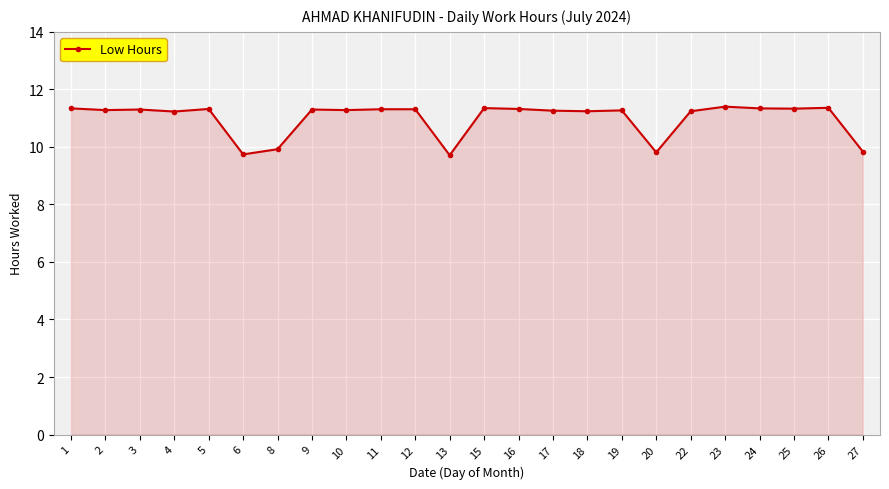

Is it true that the value at 15 is 11.3?

True